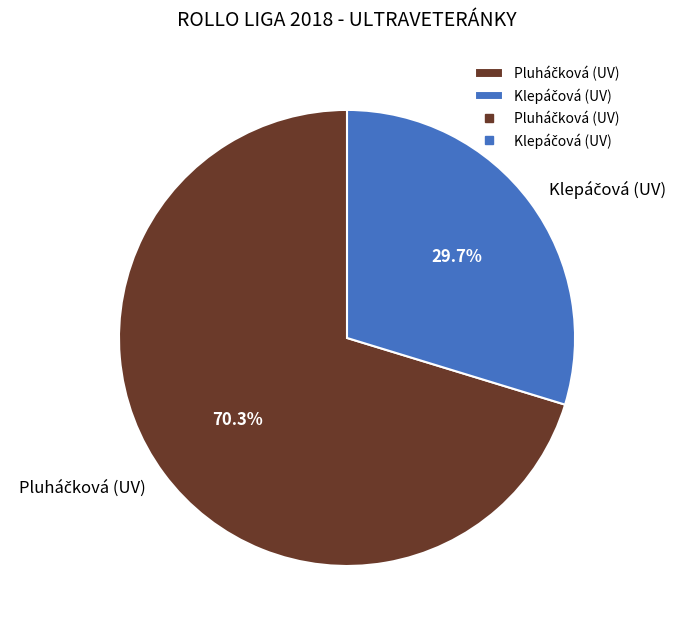

Is there any slice that represents more than half of the pie?

Yes